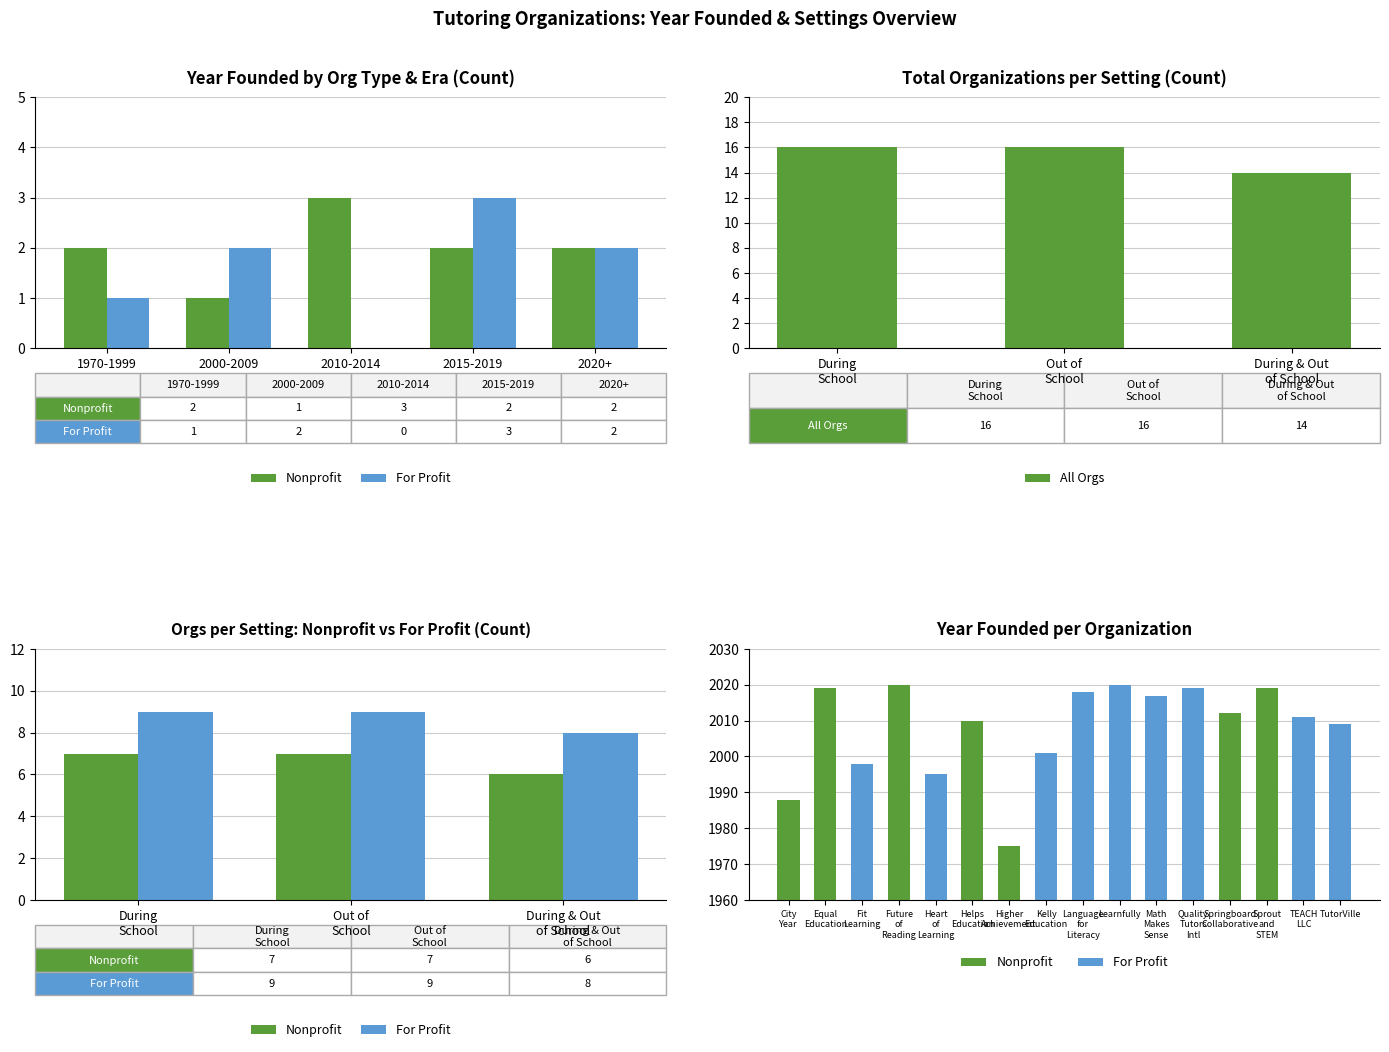

How many For Profit values are between 8 and 9?

3